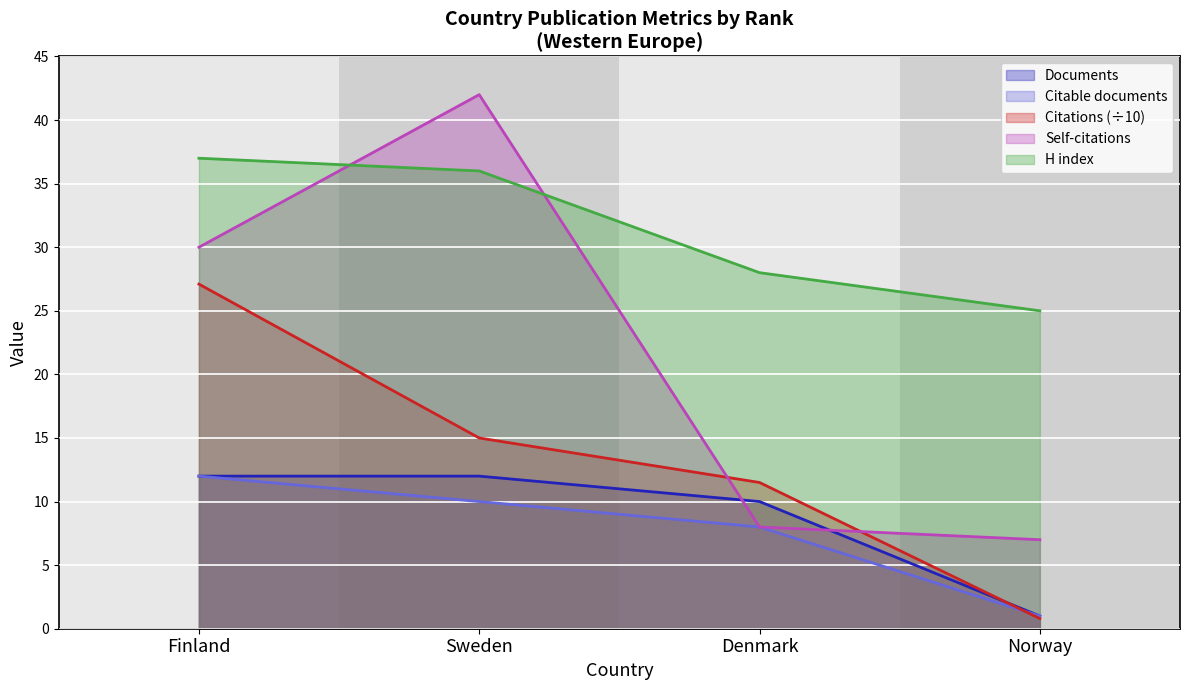

Where is Citations nearest to the value 13?

Denmark